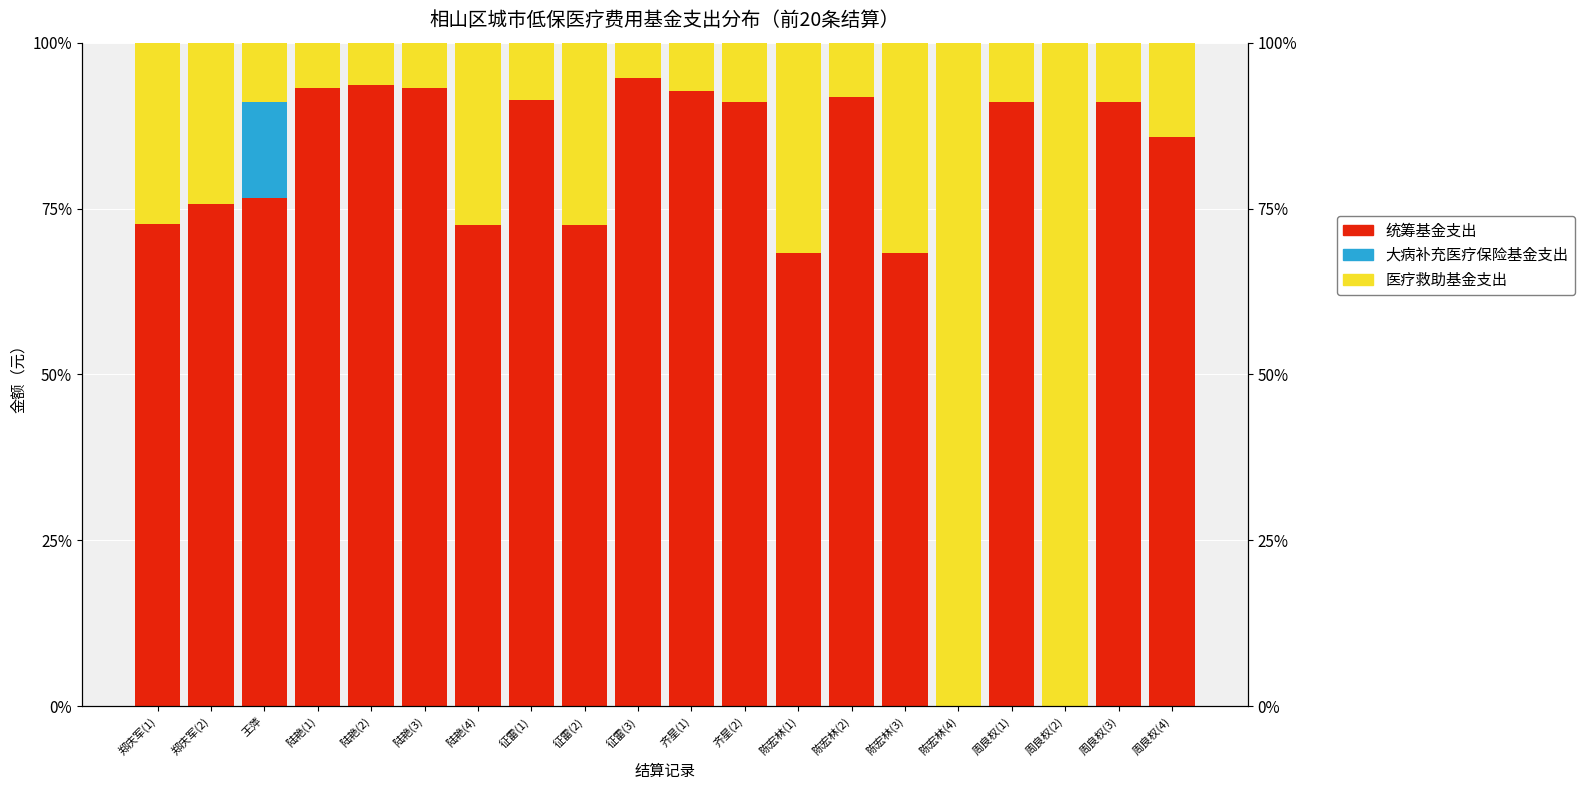

What is the difference between the 统筹基金支出 values at 征雷(2) and 陆艳(2)?

21.1